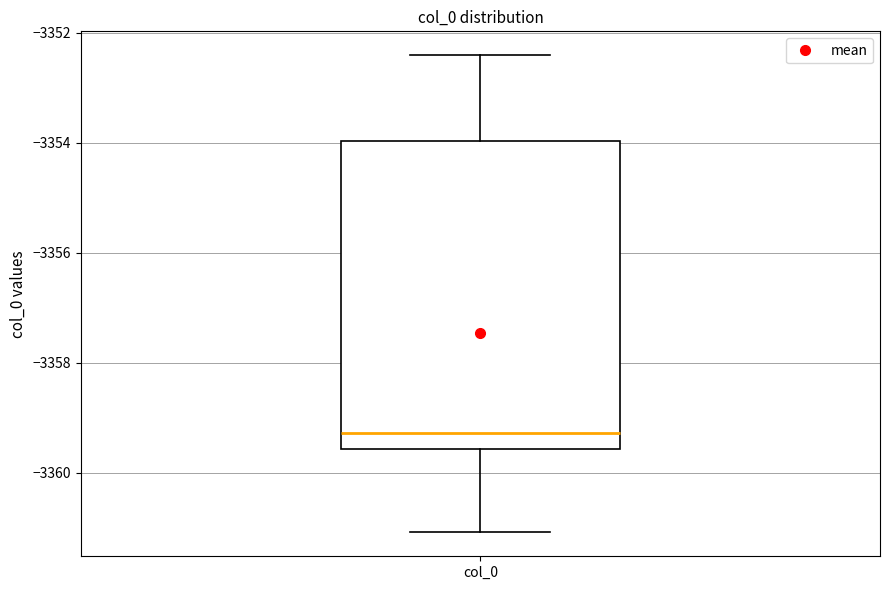

Where does the lower whisker of the box for col_0 end on the y-axis? The values are not printed on the chart, so give them approximately, as read against the axis.

-3361.0